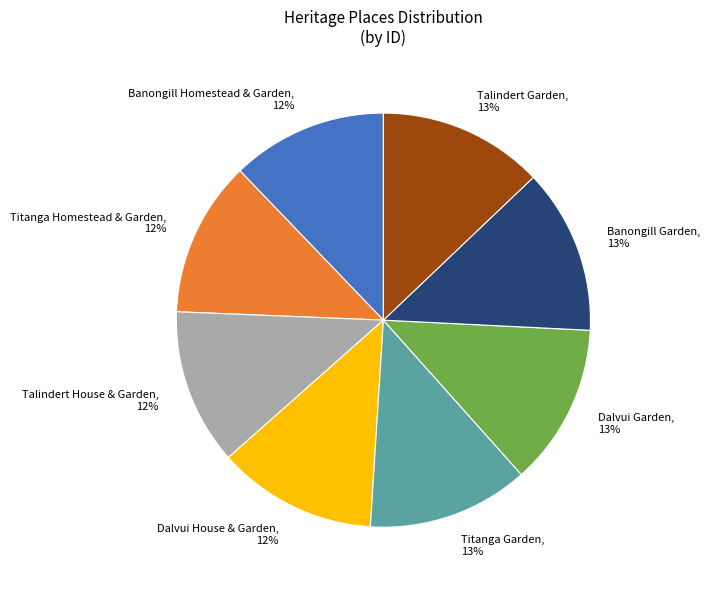

How many segments does this pie chart have?

8